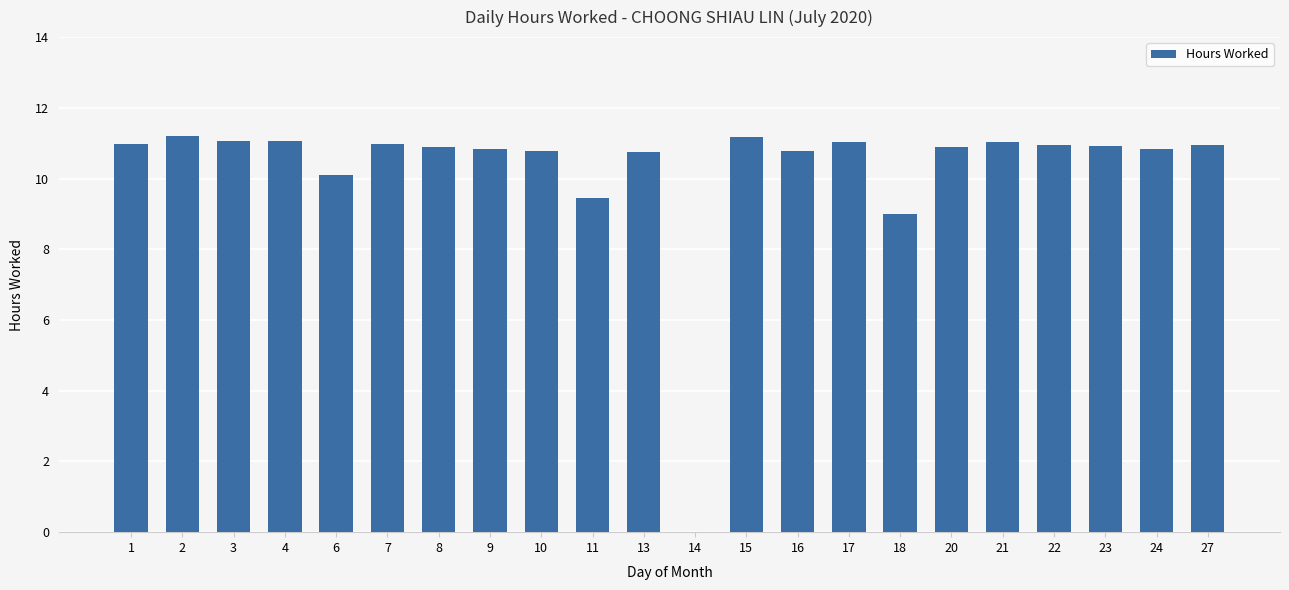

What is the approximate value at 4?

11.1